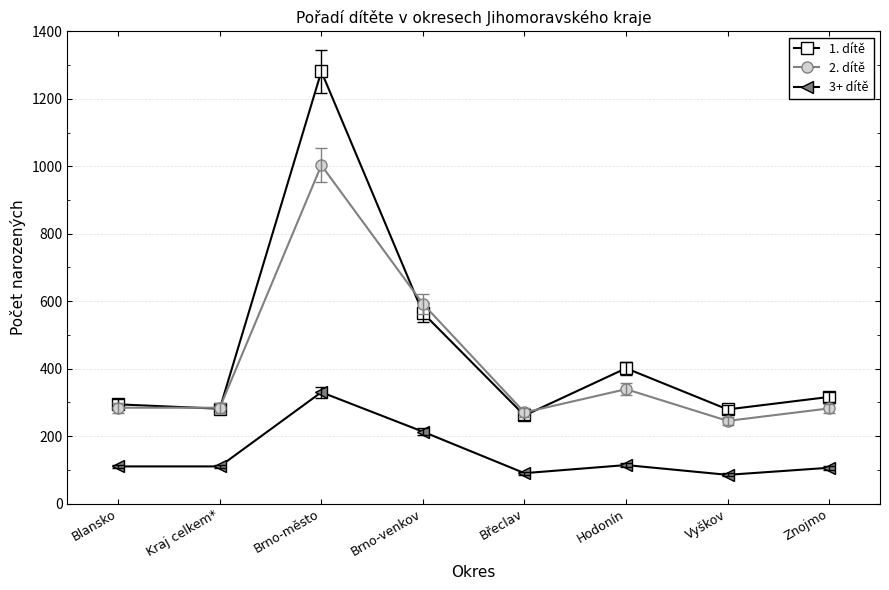

Where is the first local maximum for 3+ dítě?

Brno-město